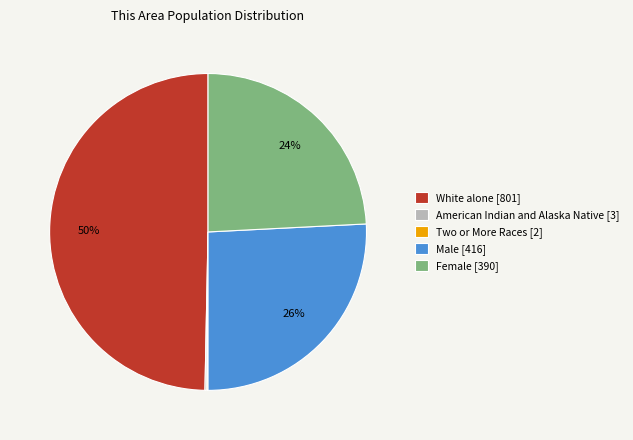

True or false: White alone [801] accounts for 50% of the total.

True